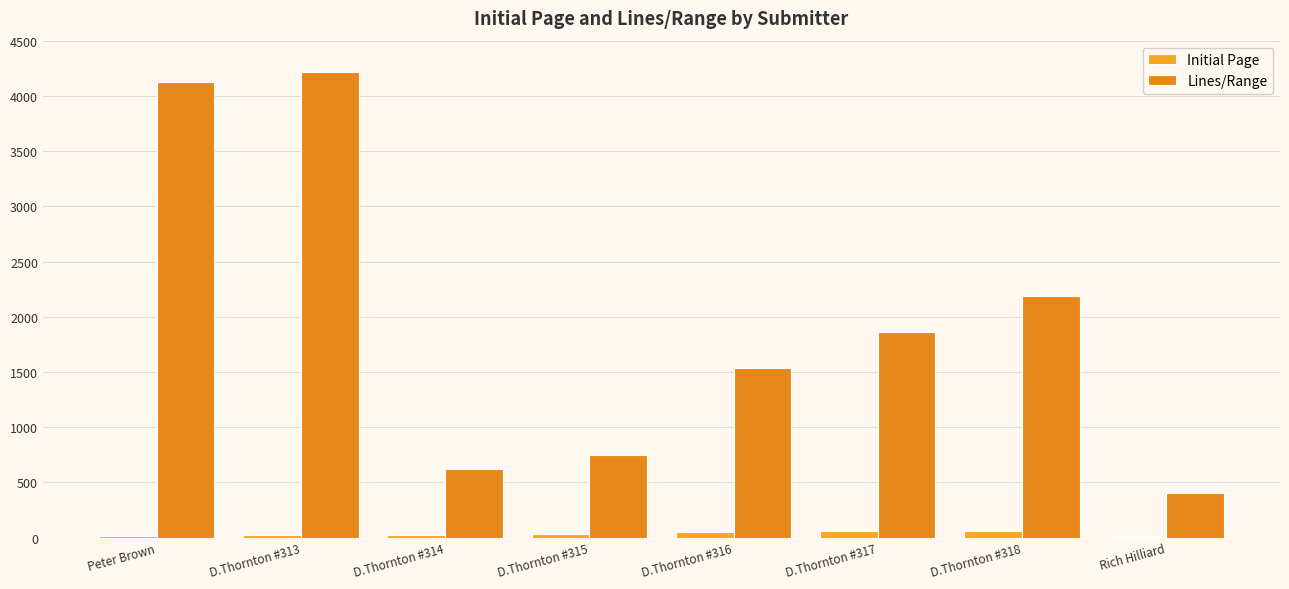

How many data points does each series have?

8